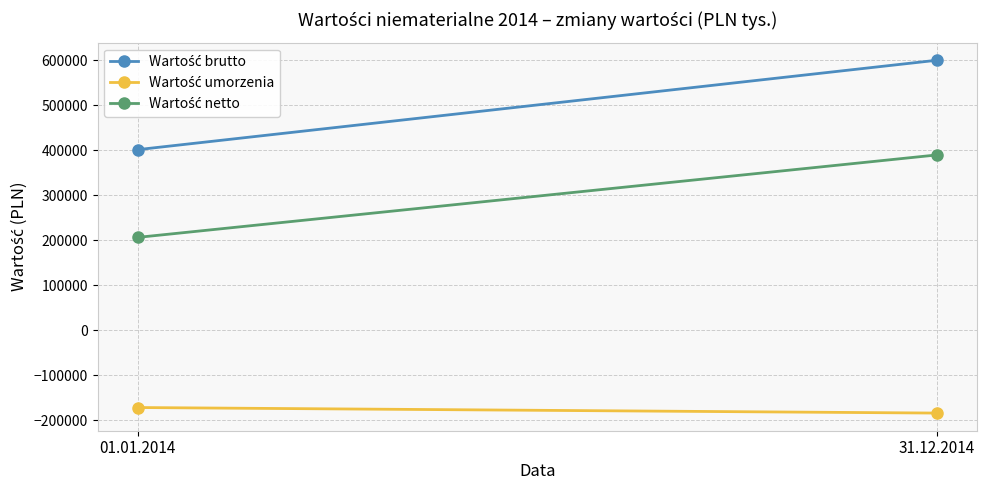

What is the greatest value displayed?

600496